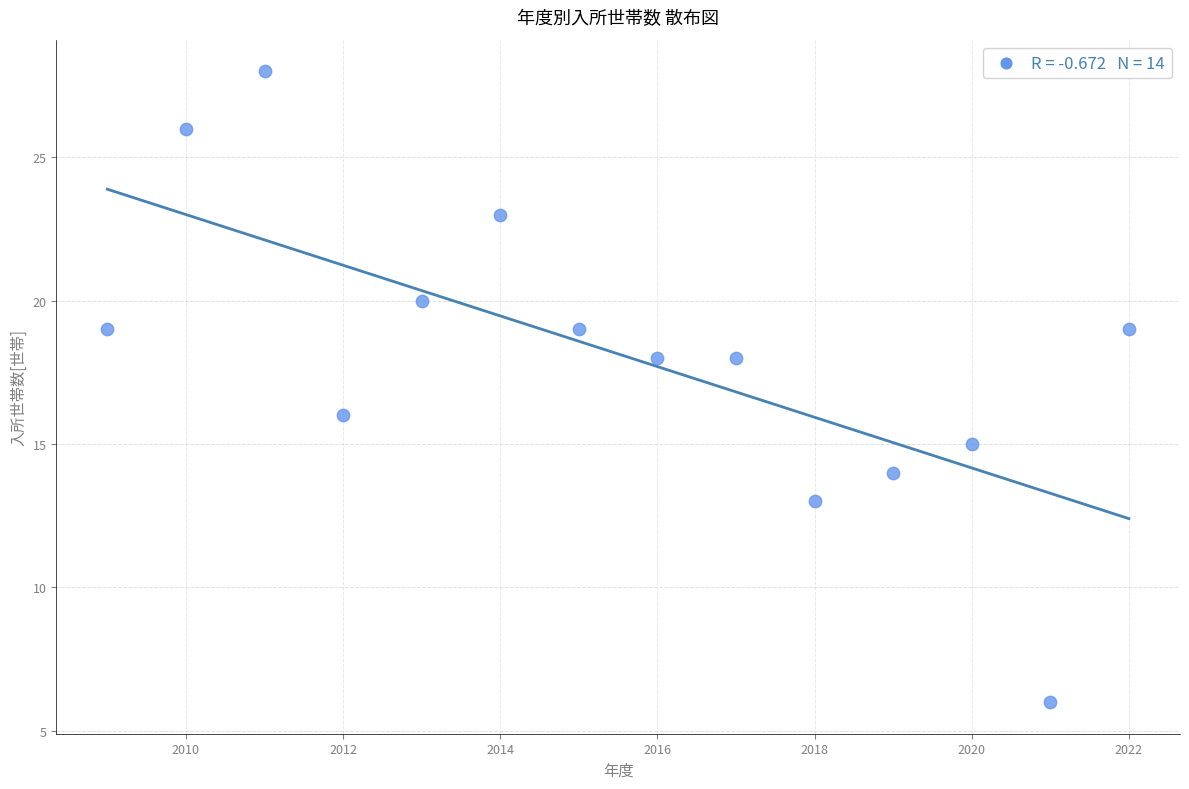

What is the range of X values (max minus min)?

13